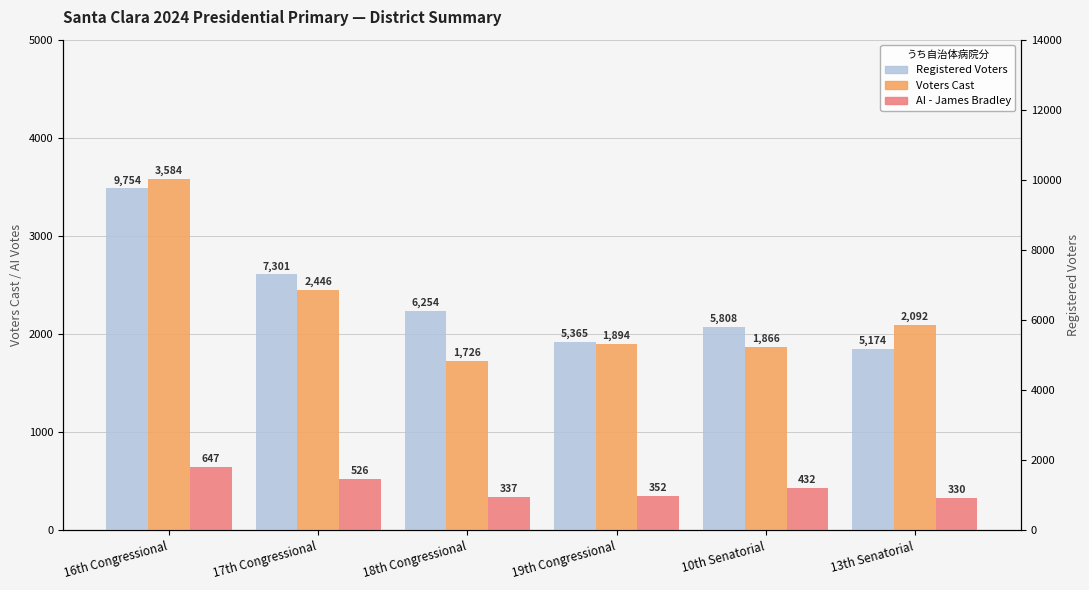

What is the maximum value shown in the chart?

9754